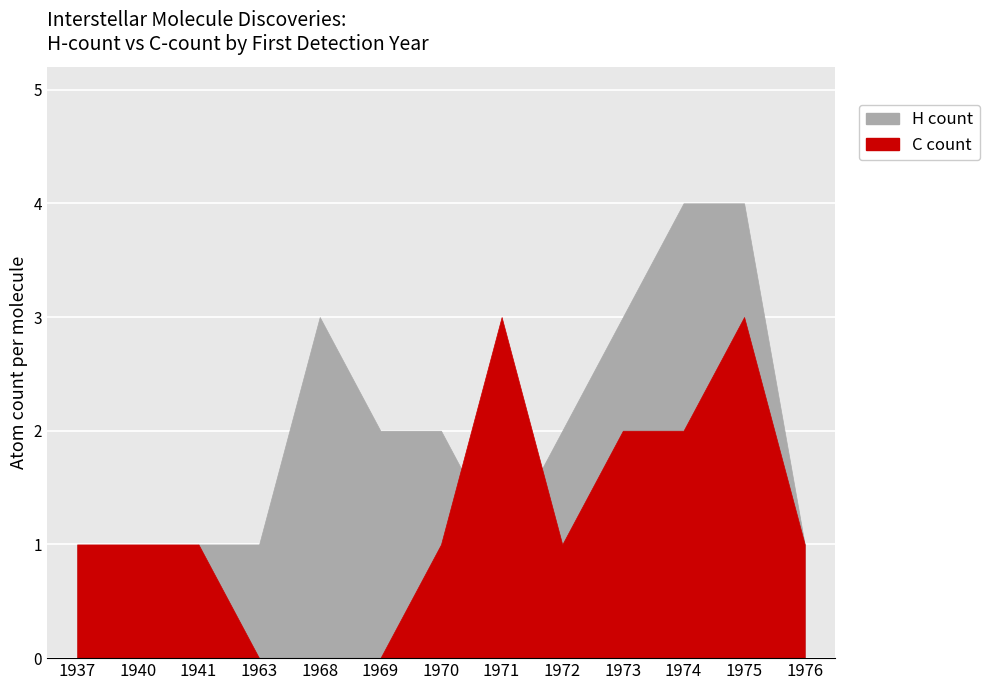

At how many categories does at least one series exceed 2?

5